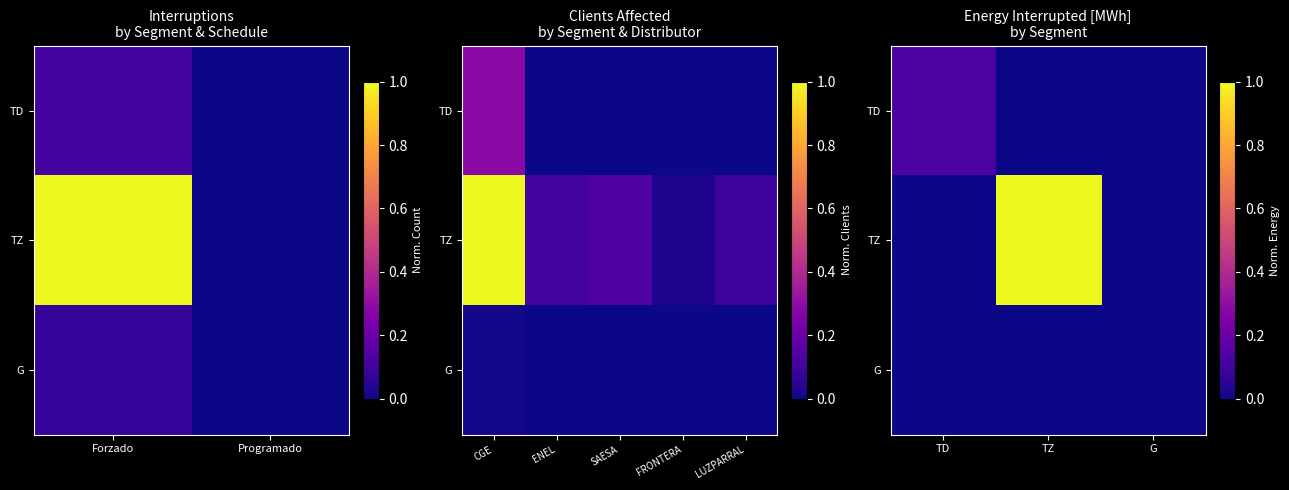

Which series has the largest range (max minus min)?

TZ